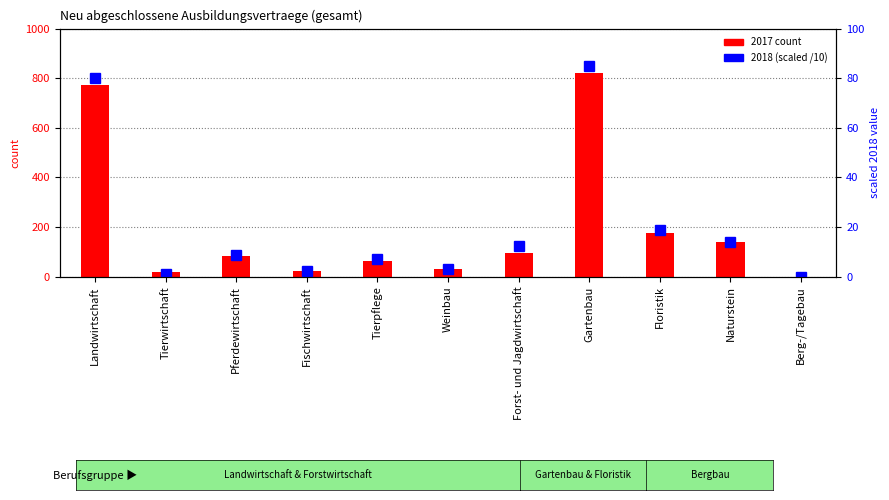

At which category does the chart reach its minimum across all series?

Berg-/Tagebau